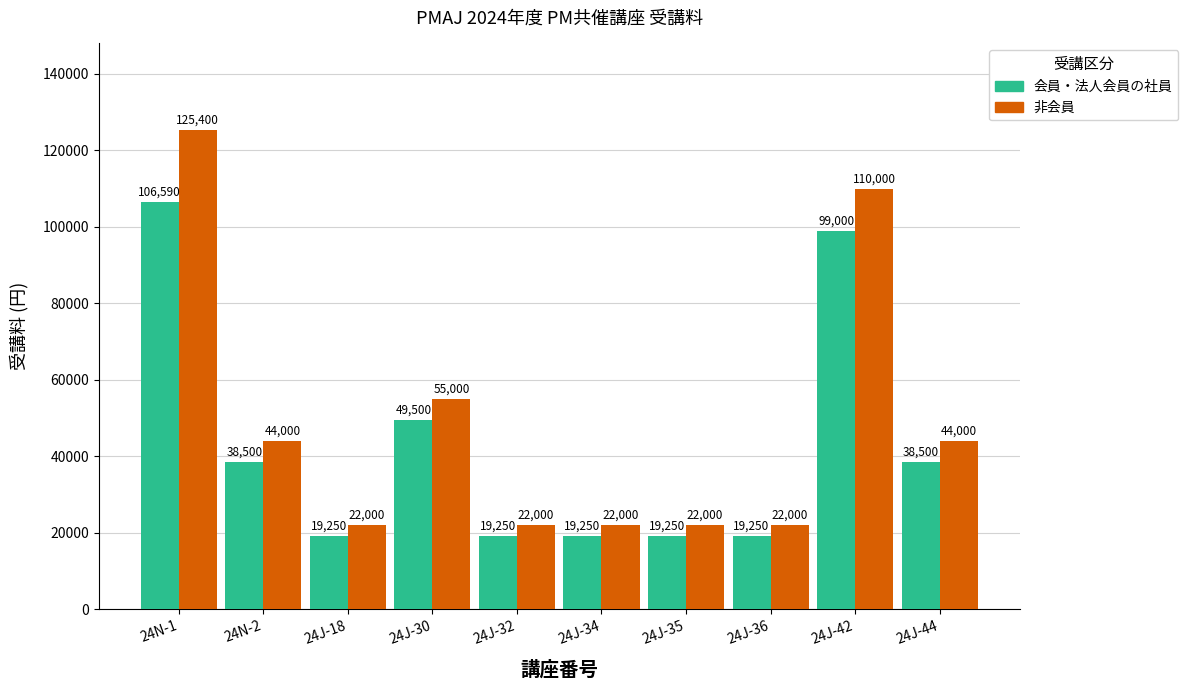

Where does the 会員・法人会員の社員 series first go above 38500?

24N-1